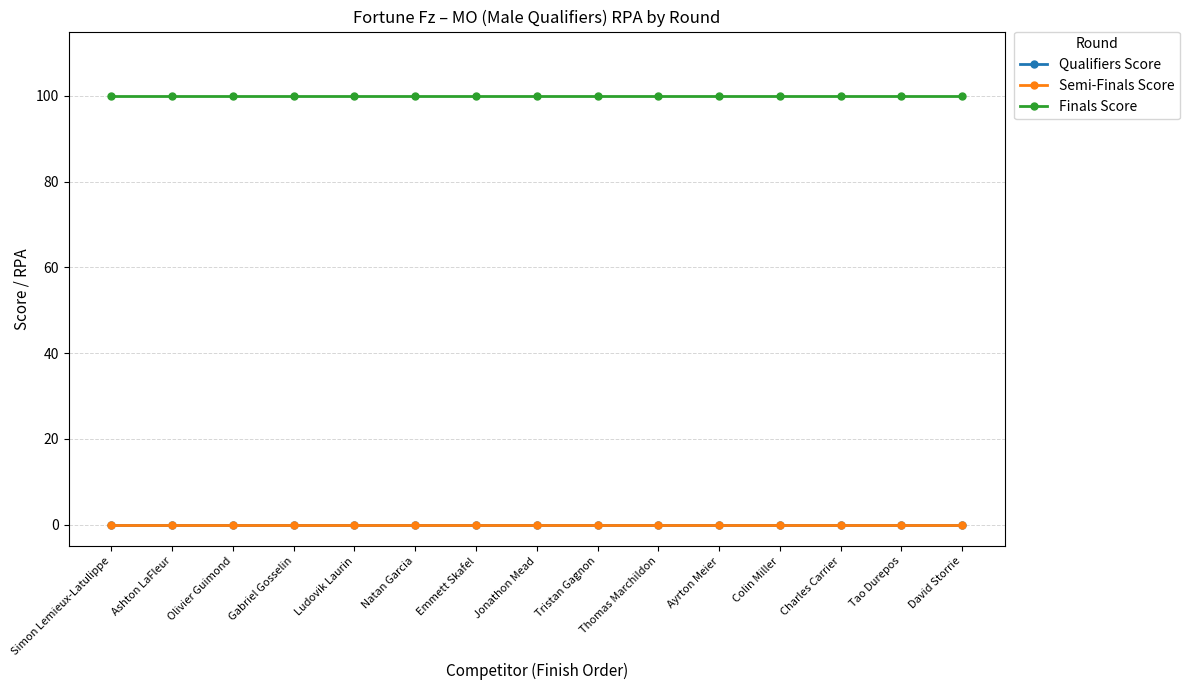

At Emmett Skafel, list the series in order from largest to smallest.

Finals Score, Qualifiers Score, Semi-Finals Score